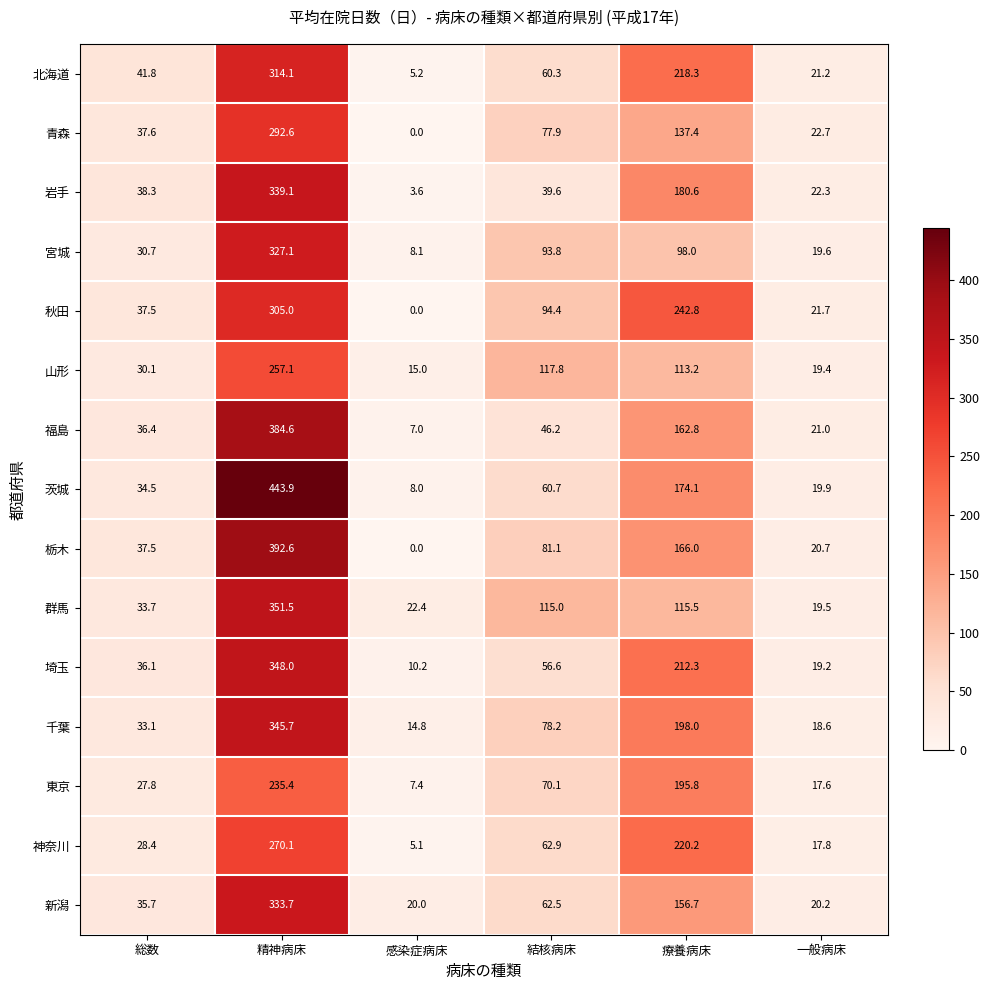

Is it true that 群馬 equals 4.3 at 一般病床?

False